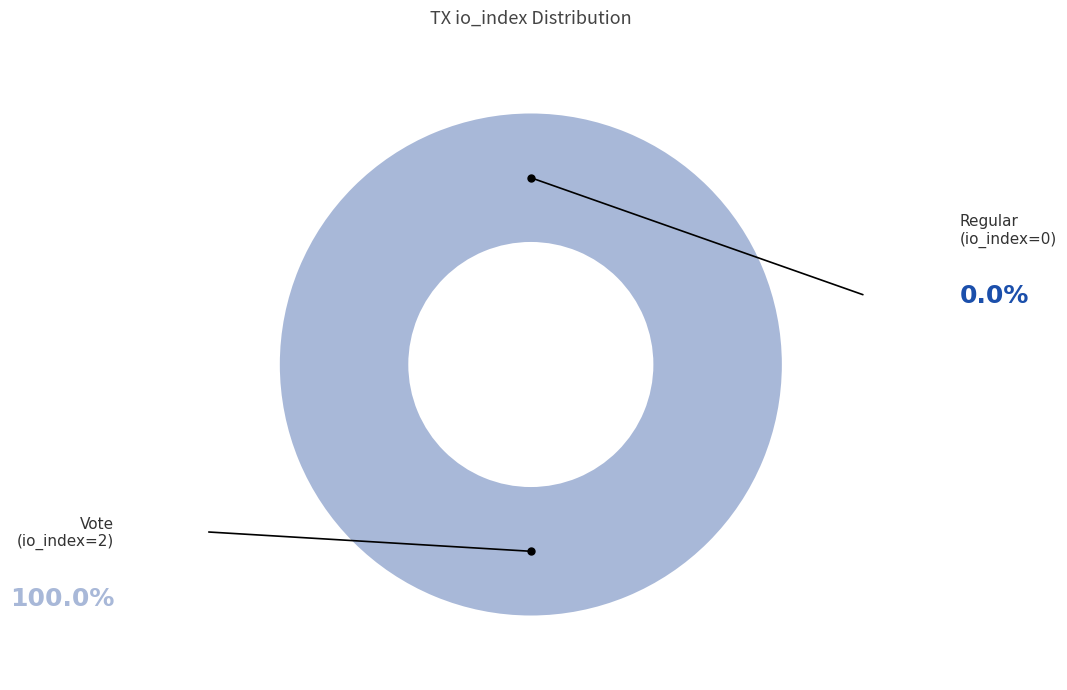

Count the number of slices in the pie.

2